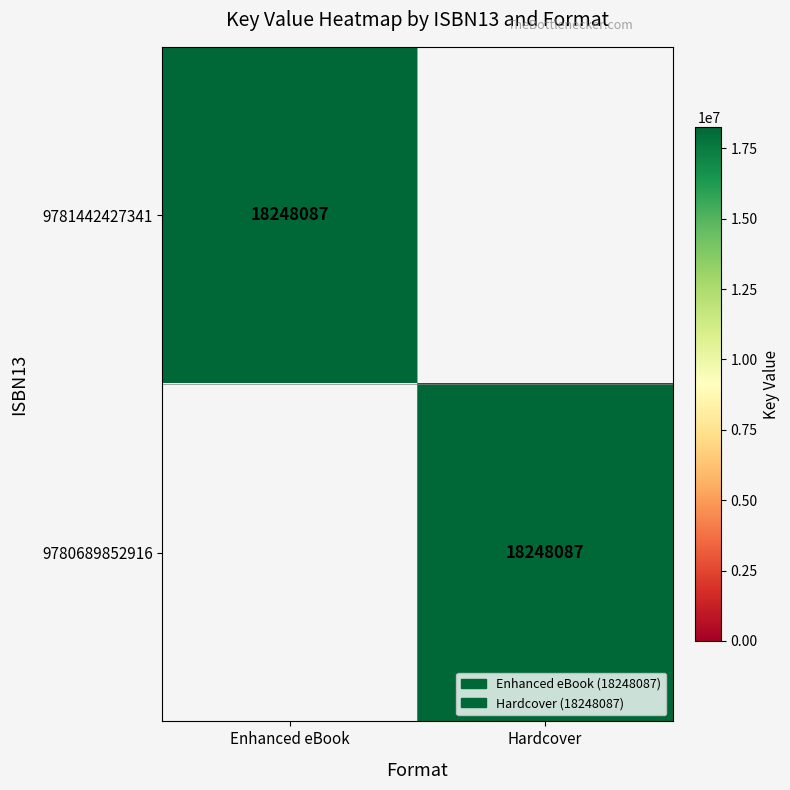

Between Enhanced eBook and Hardcover, which is larger?

Enhanced eBook